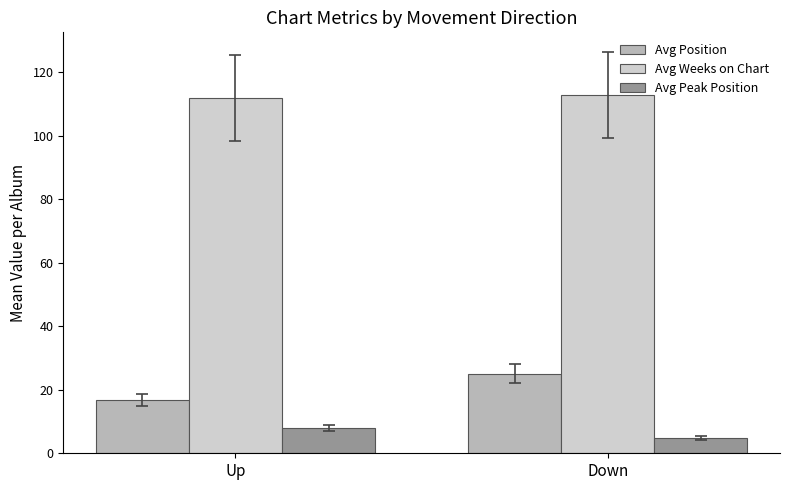

The value of Avg Weeks on Chart at Down is 112.7. True or false?

True